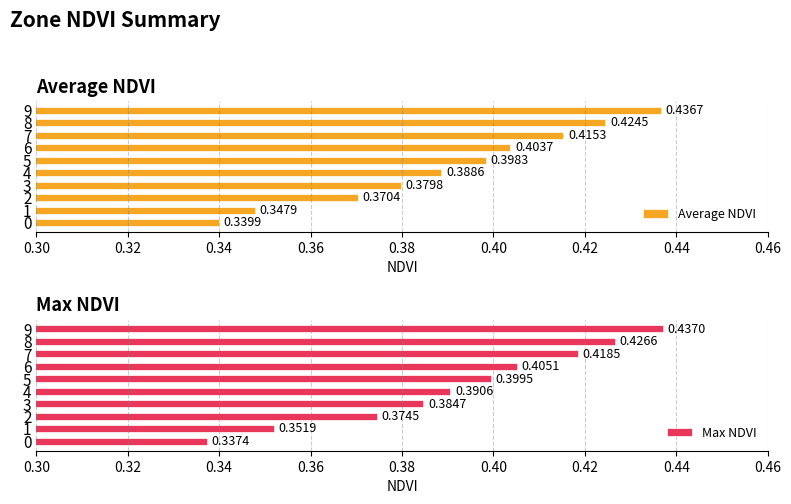

How many bars are there in each group?

2